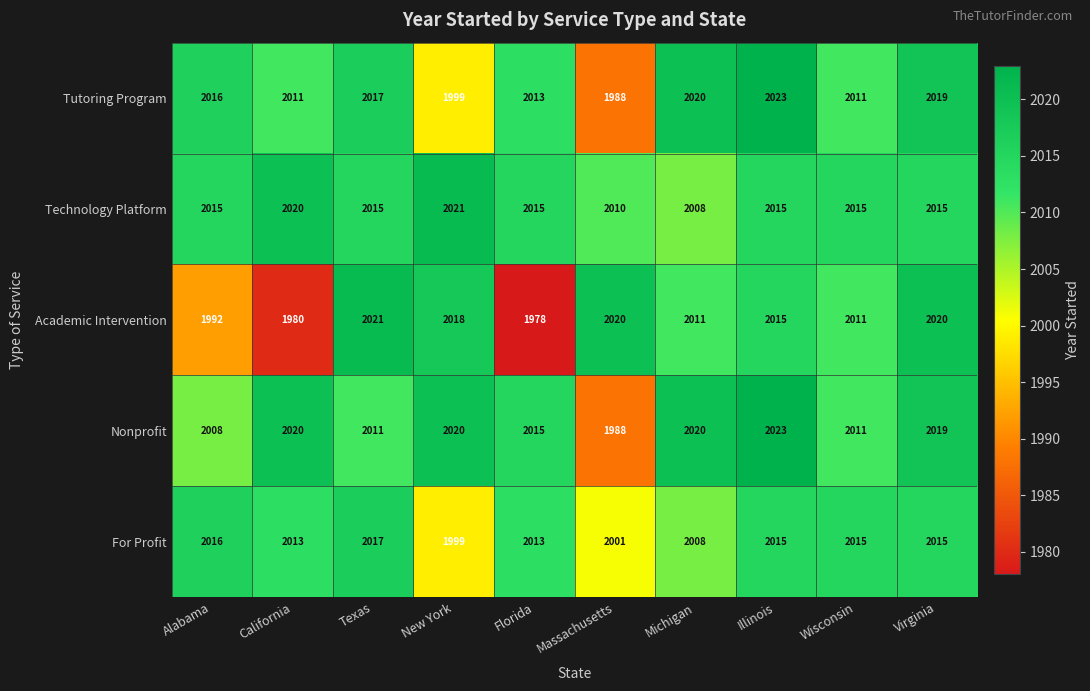

Where does the Academic Intervention series first go above 2015?

Texas